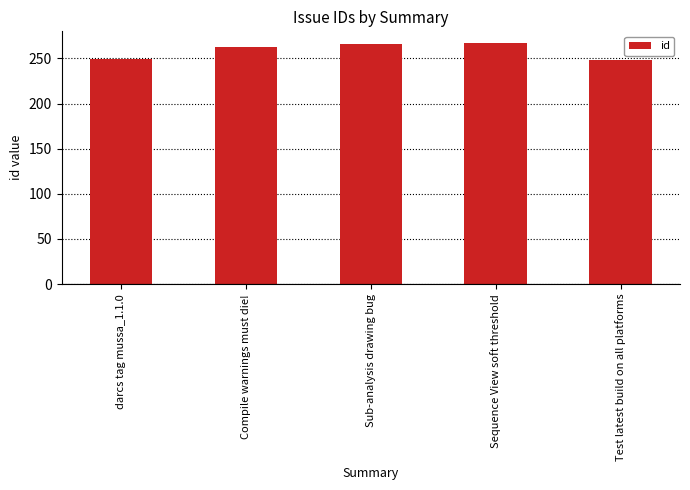

What is the maximum value shown in the chart?

267